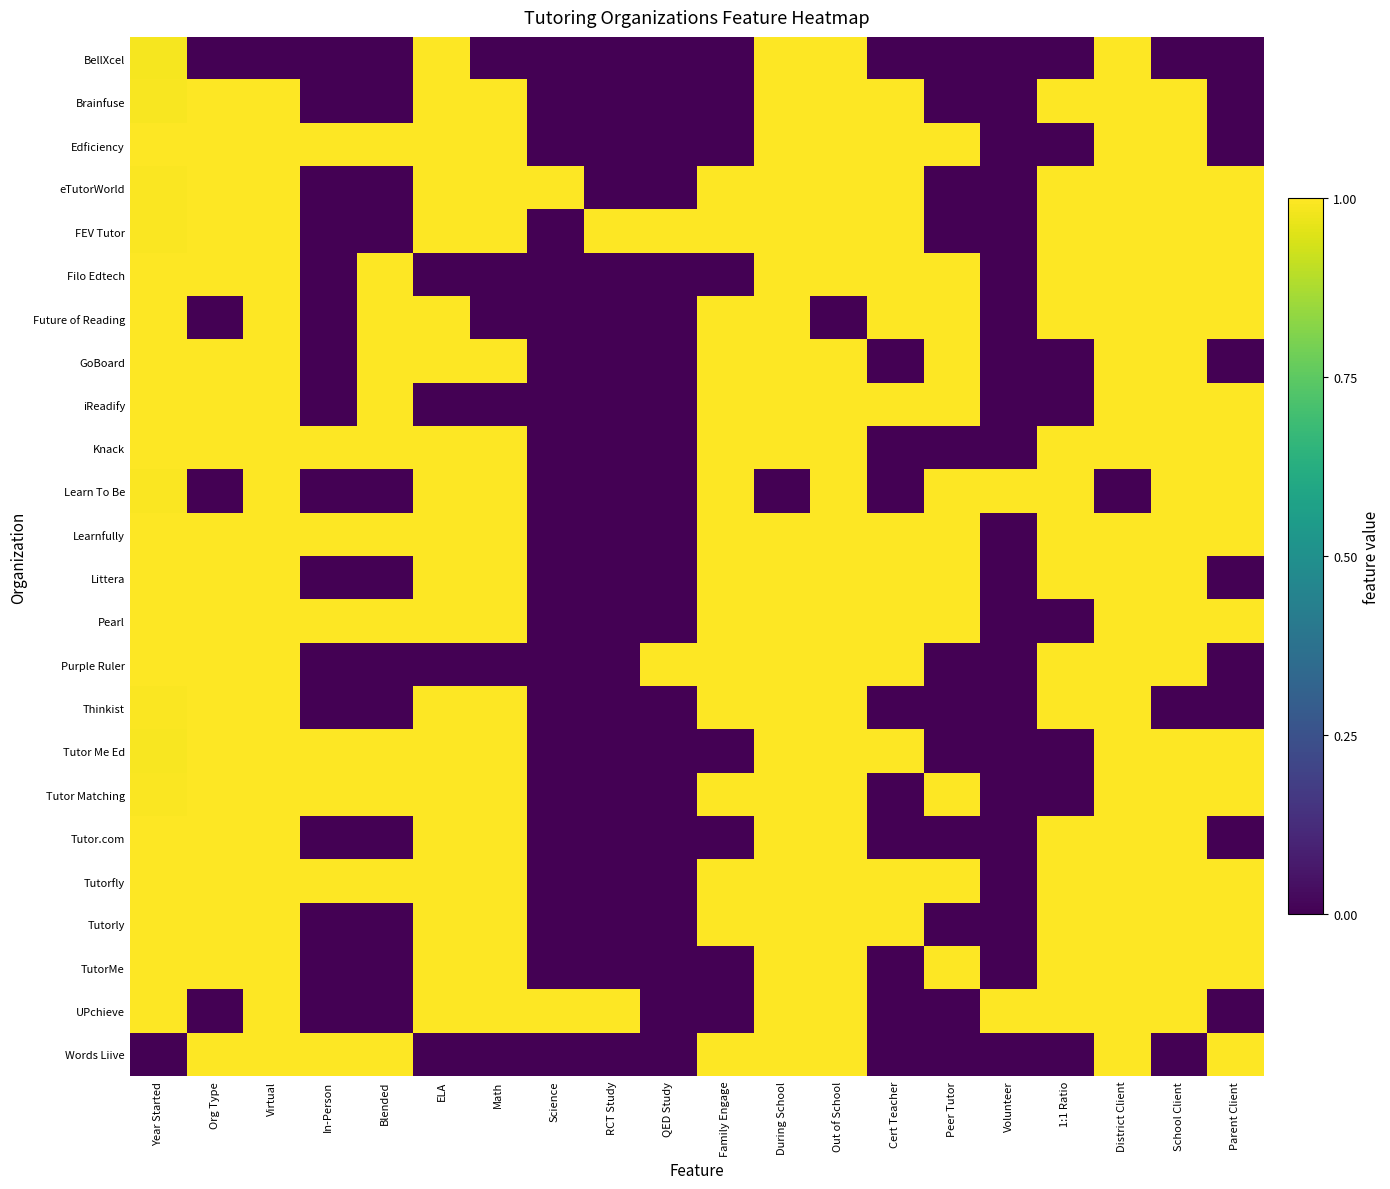

At which category does the chart reach its peak across all series?

ELA